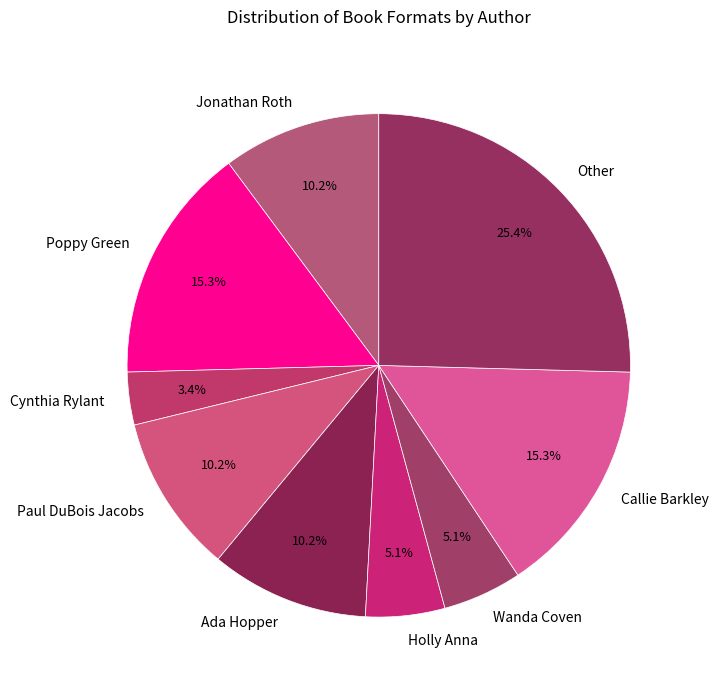

To the nearest percent, what percentage of the pie is Ada Hopper?

10%